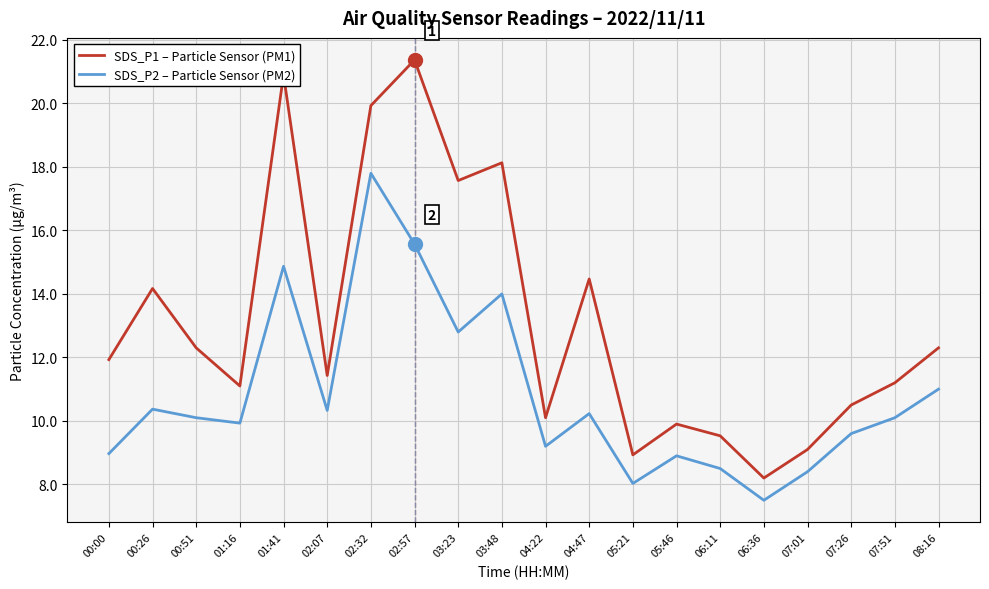

True or false: SDS_P1 – Particle Sensor (PM1) and SDS_P2 – Particle Sensor (PM2) intersect in this chart.

False